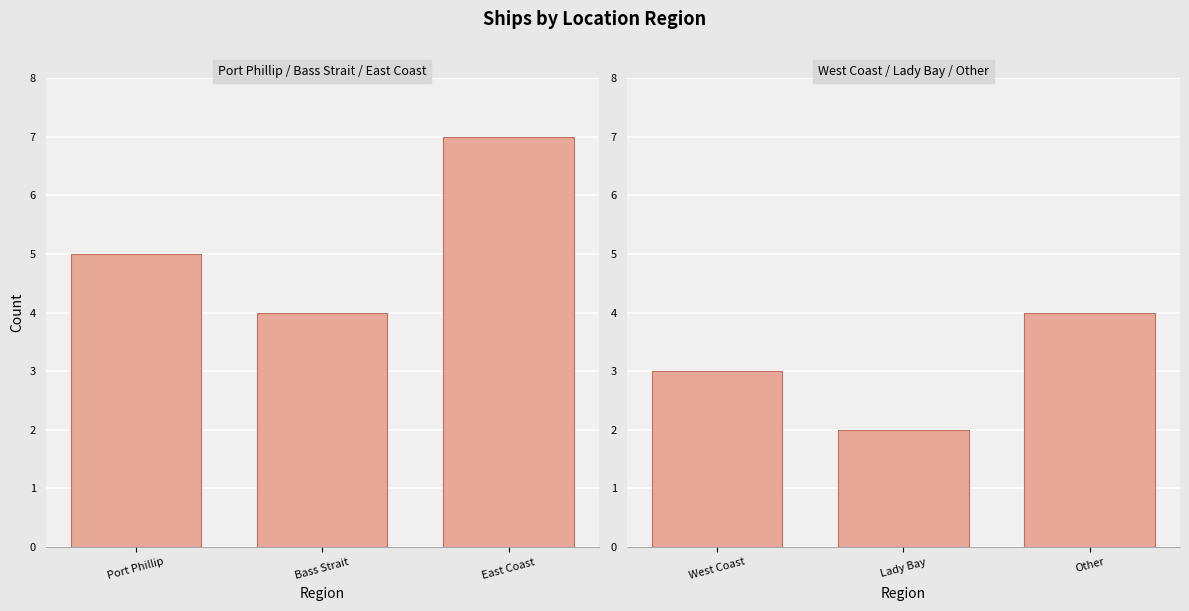

What is the label of the 3rd bar from the left?

Other